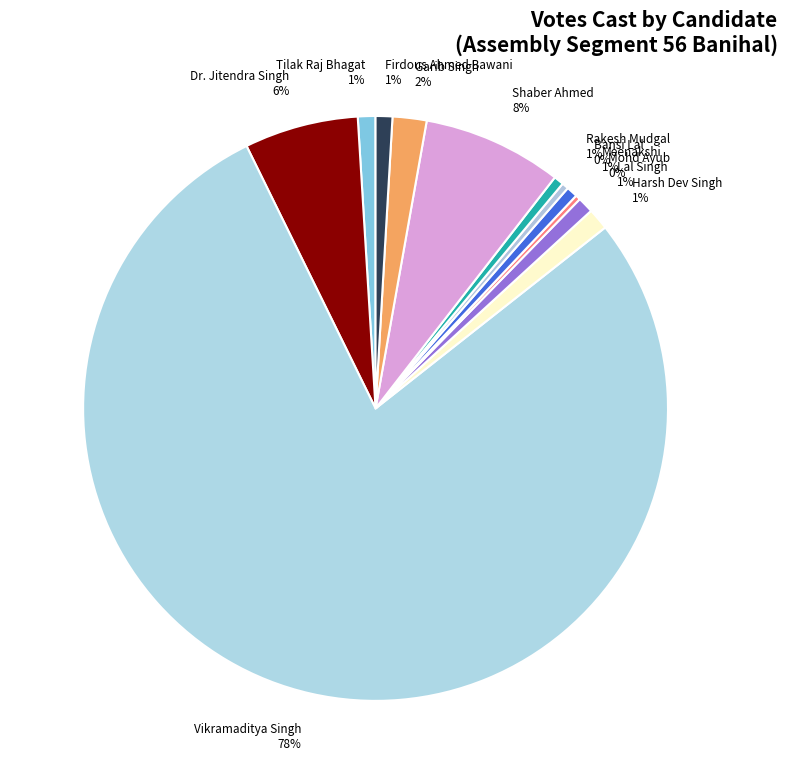

To the nearest percent, what is the average slice percentage?

8%